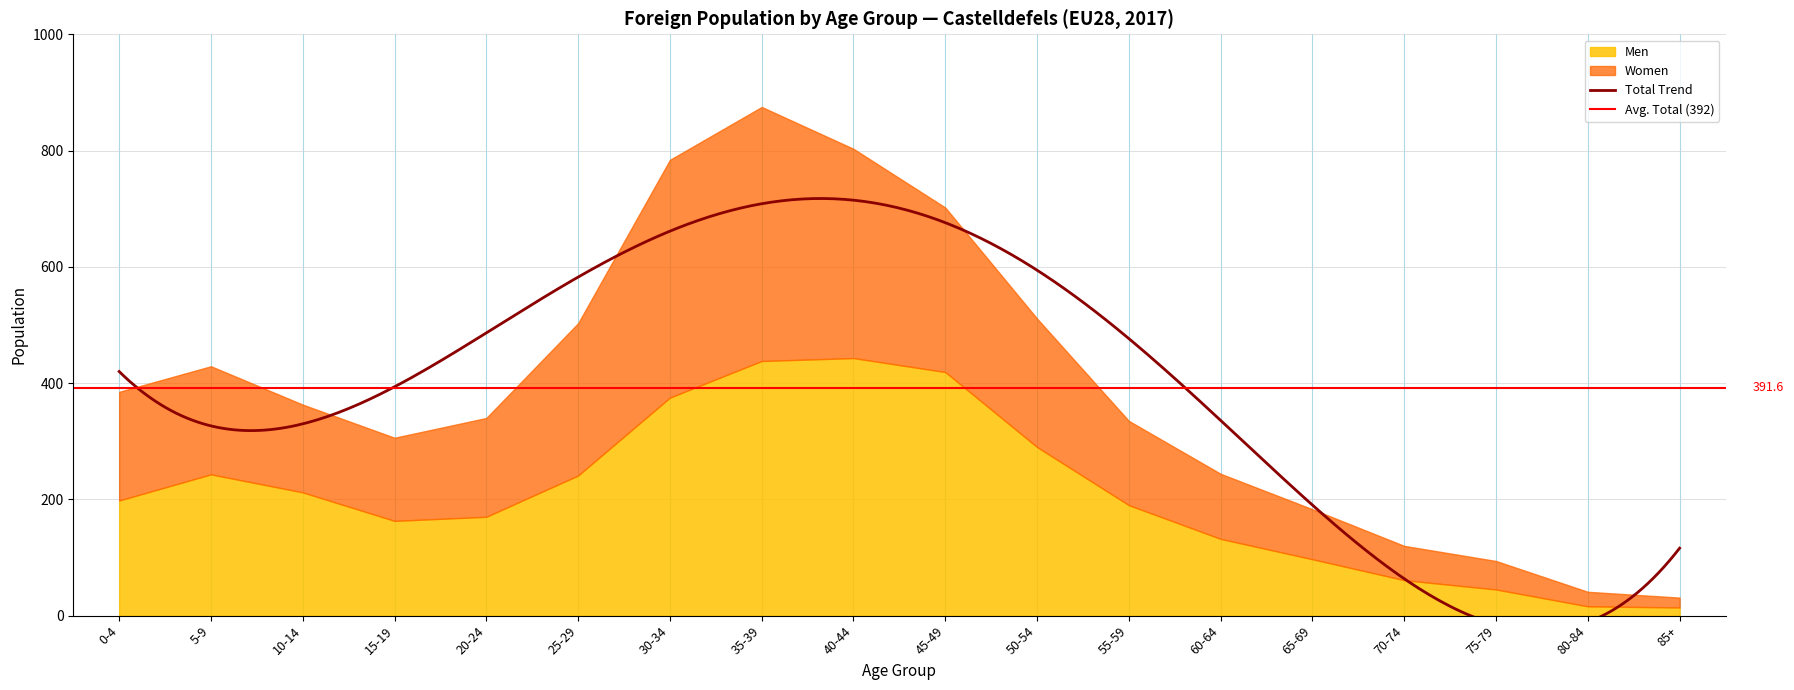

What is the difference between the Women values at 5-9 and 35-39?

251